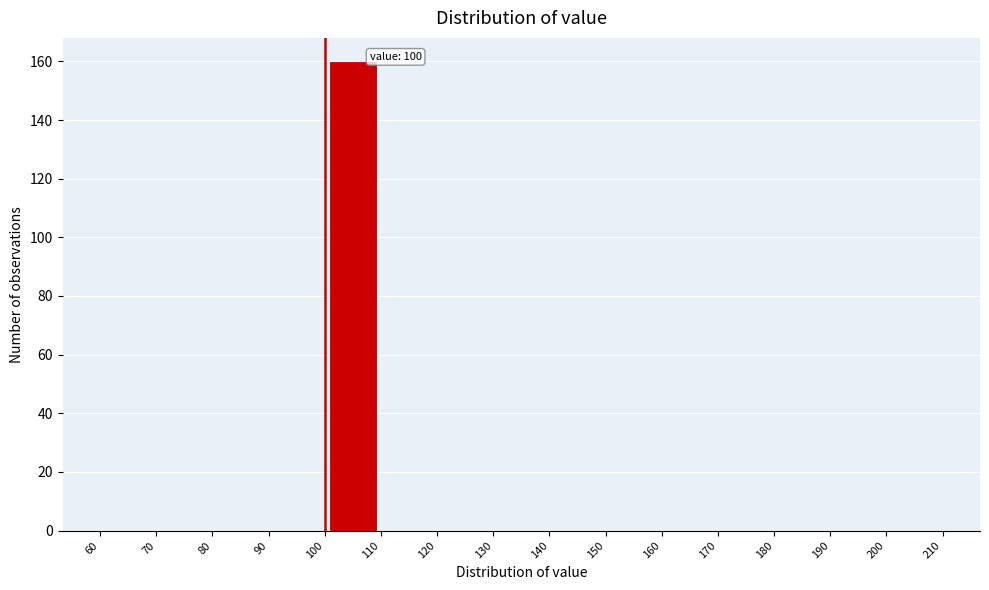

Which range on the x-axis has the tallest bar?

100 to 110